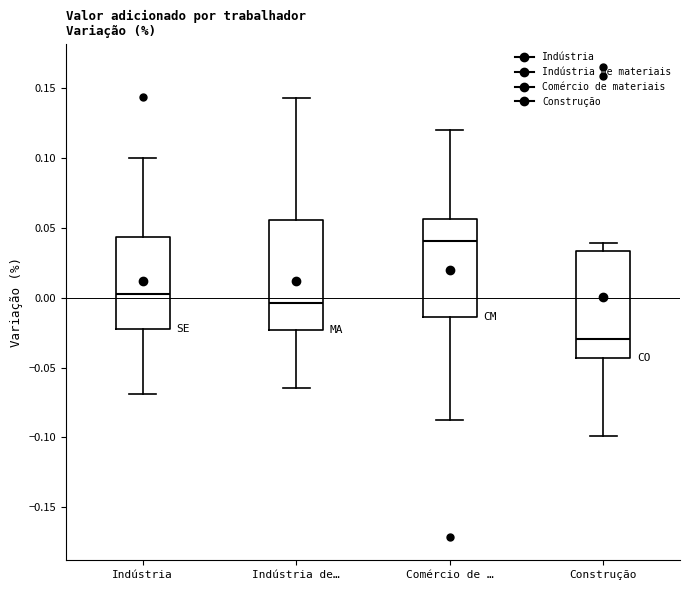

Where does the lower whisker of the box for Indústria de… end on the y-axis? The values are not printed on the chart, so give them approximately, as read against the axis.

-0.065